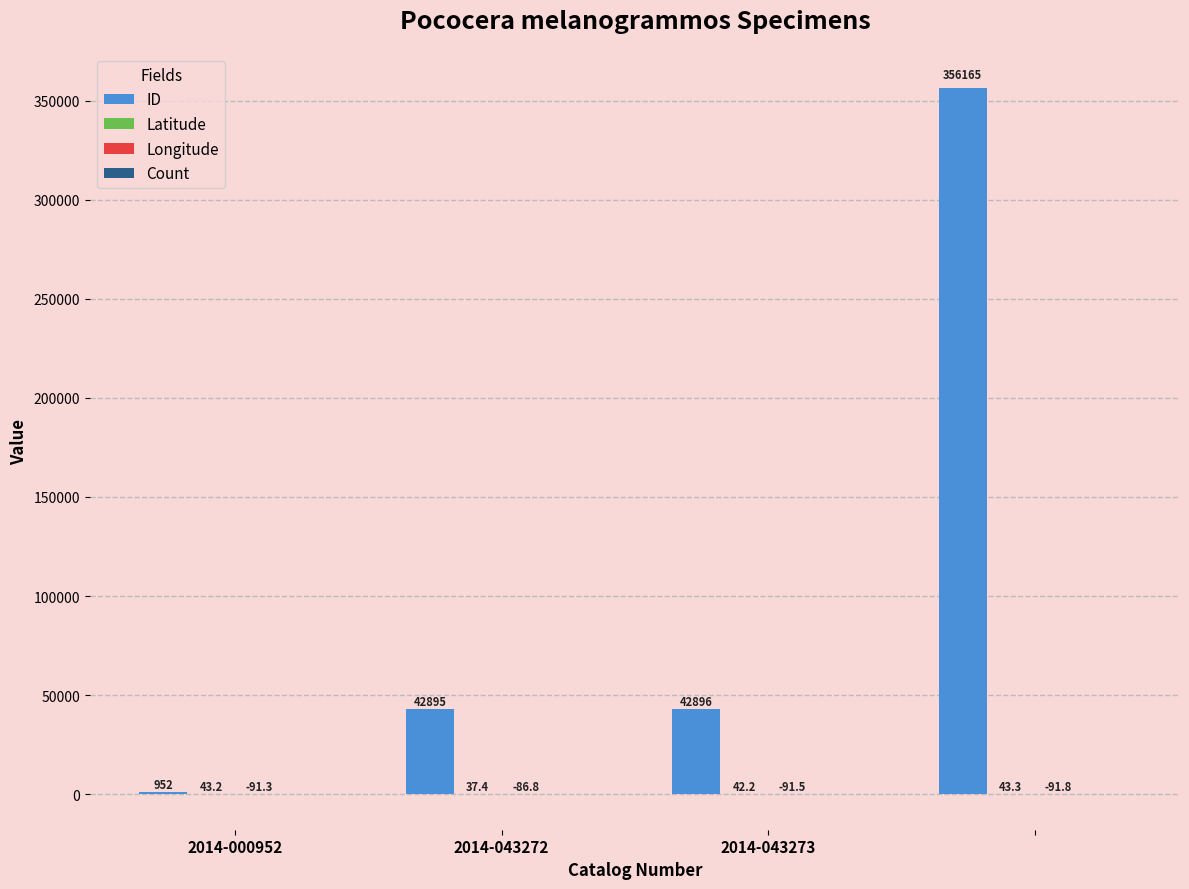

What is the maximum value for ID?

356165.0